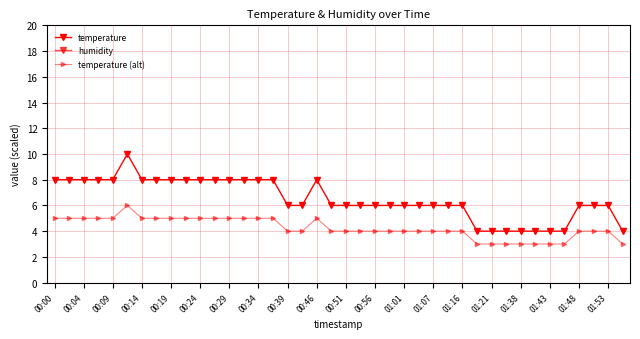

What is the label of the 34th point from the left?

33